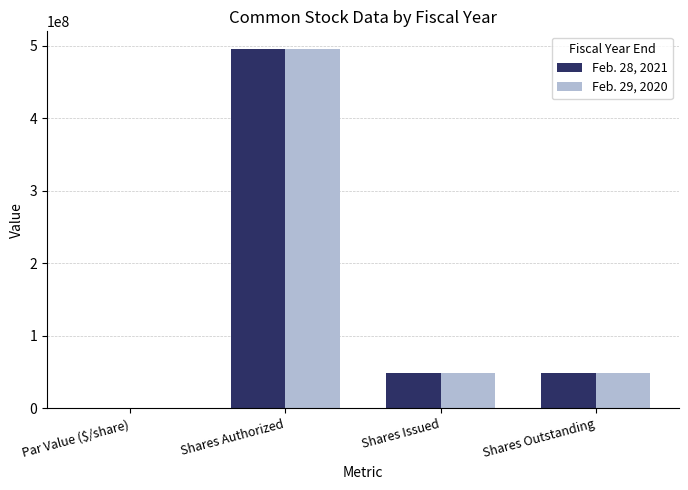

What is the difference between the Feb. 28, 2021 values at Shares Authorized and Shares Outstanding?

446508515.0